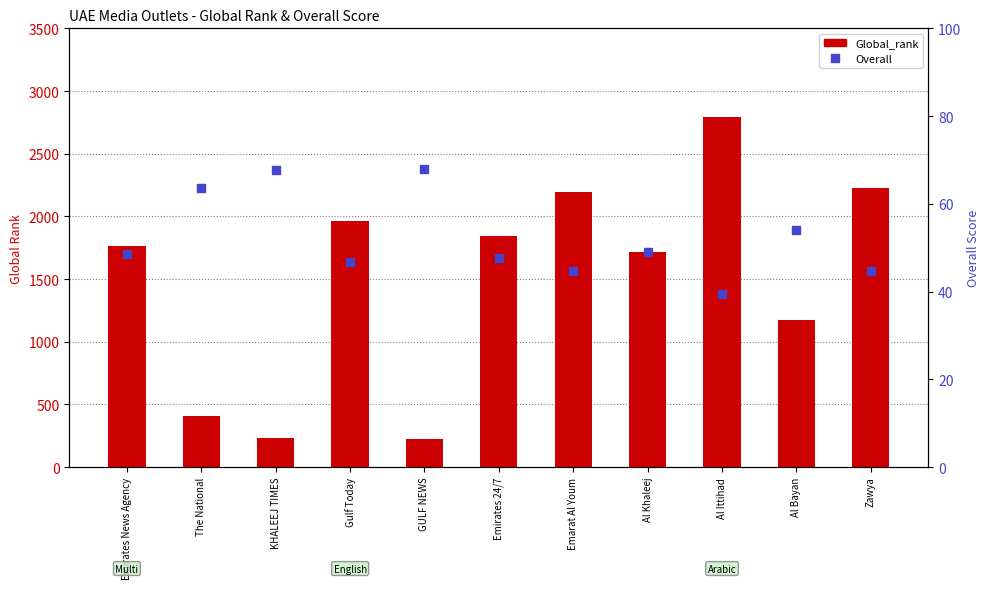

What is the highest value of the Global_rank series?

2795.0